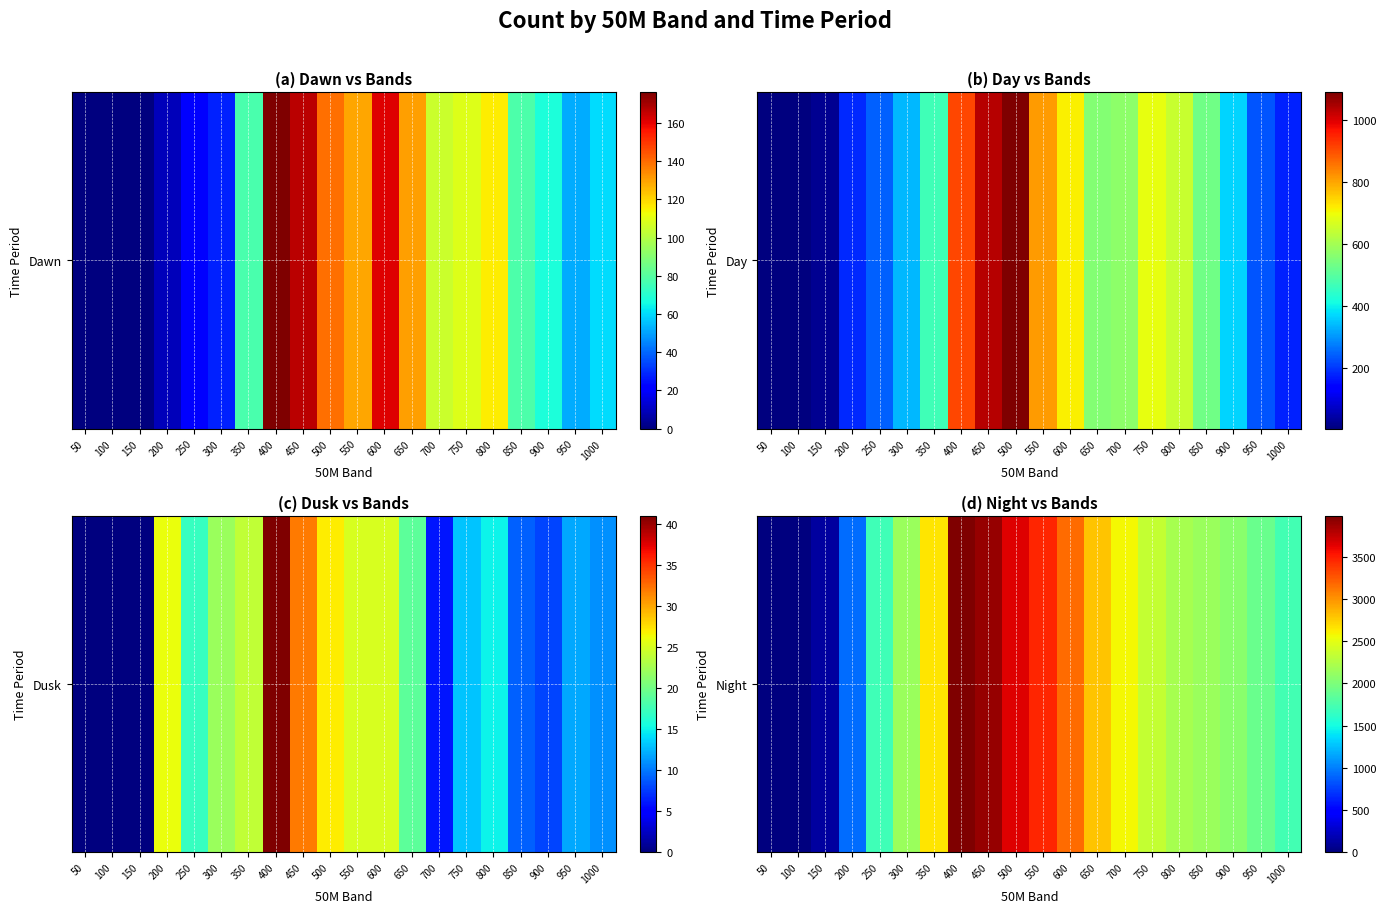

Rank the categories by value from highest to lowest.

400, 450, 500, 550, 600, 650, 350, 700, 750, 800, 300, 850, 900, 950, 1000, 250, 200, 150, 100, 50